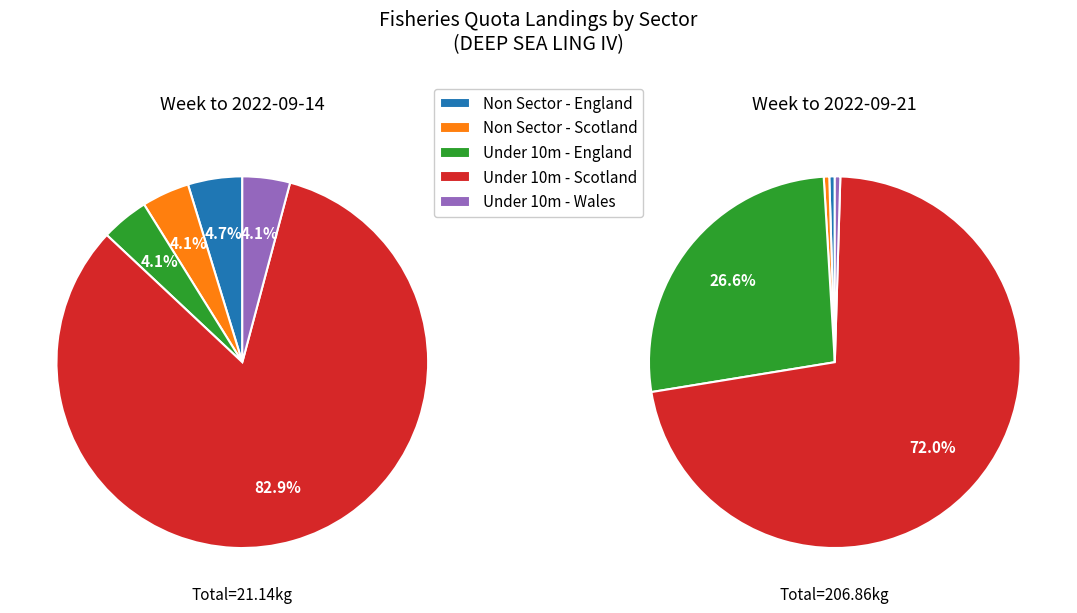

True or false: Non Sector - England accounts for 1% of the total.

False